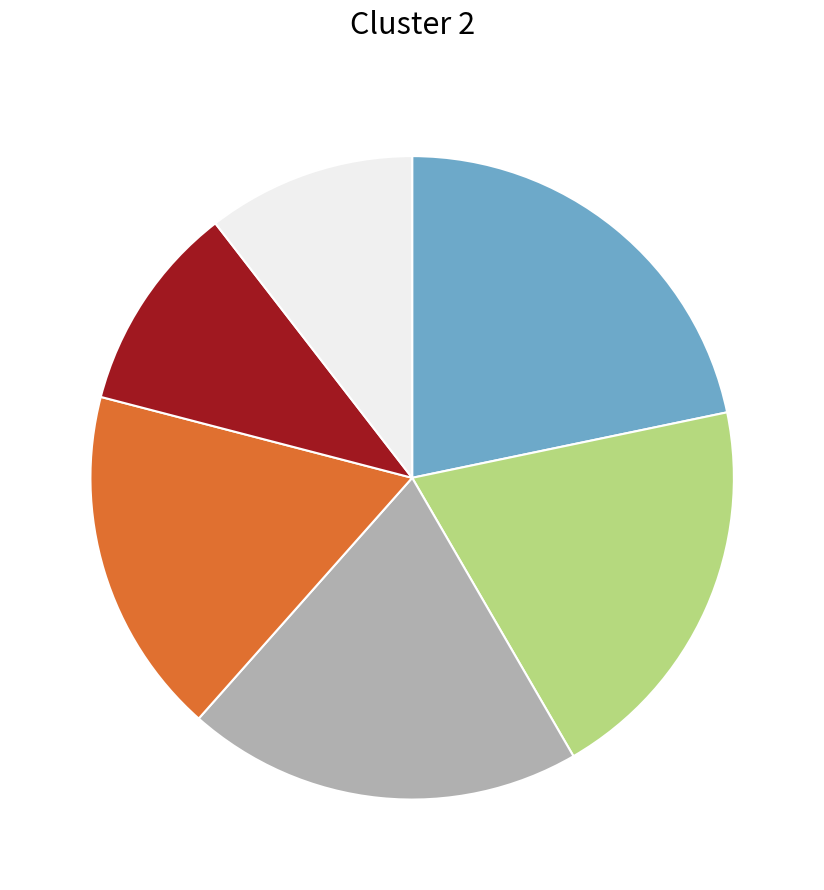

Is there a majority slice in this chart?

No